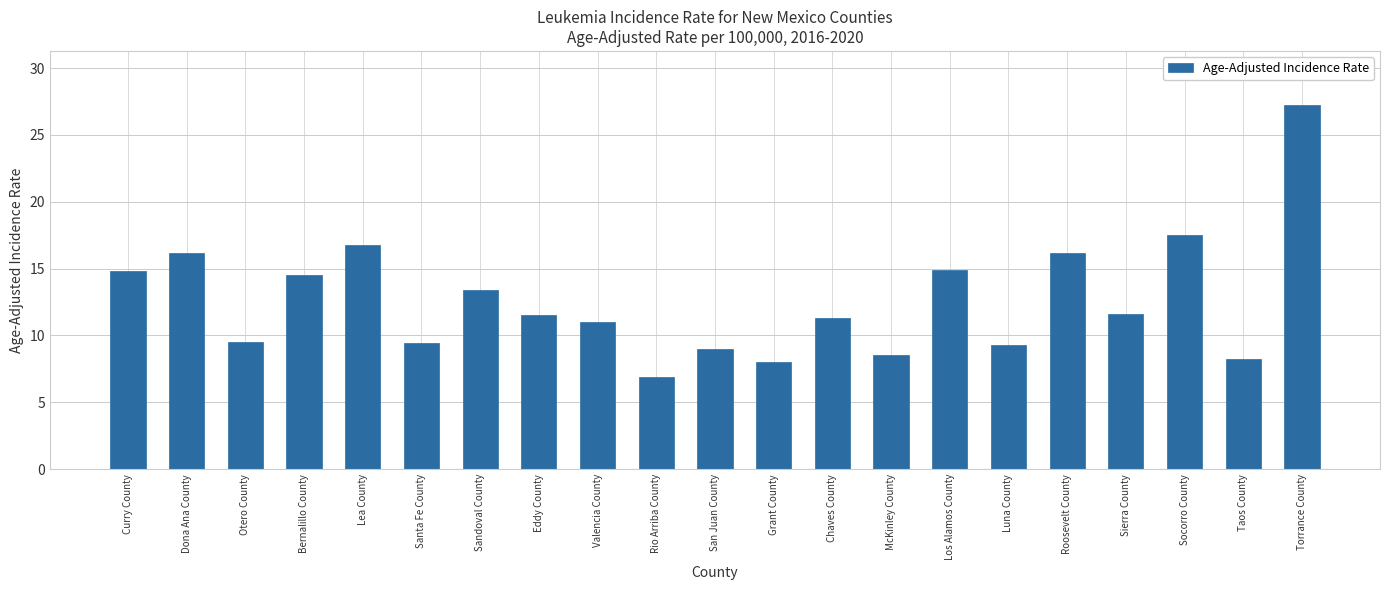

What position from the right is Chaves County?

9